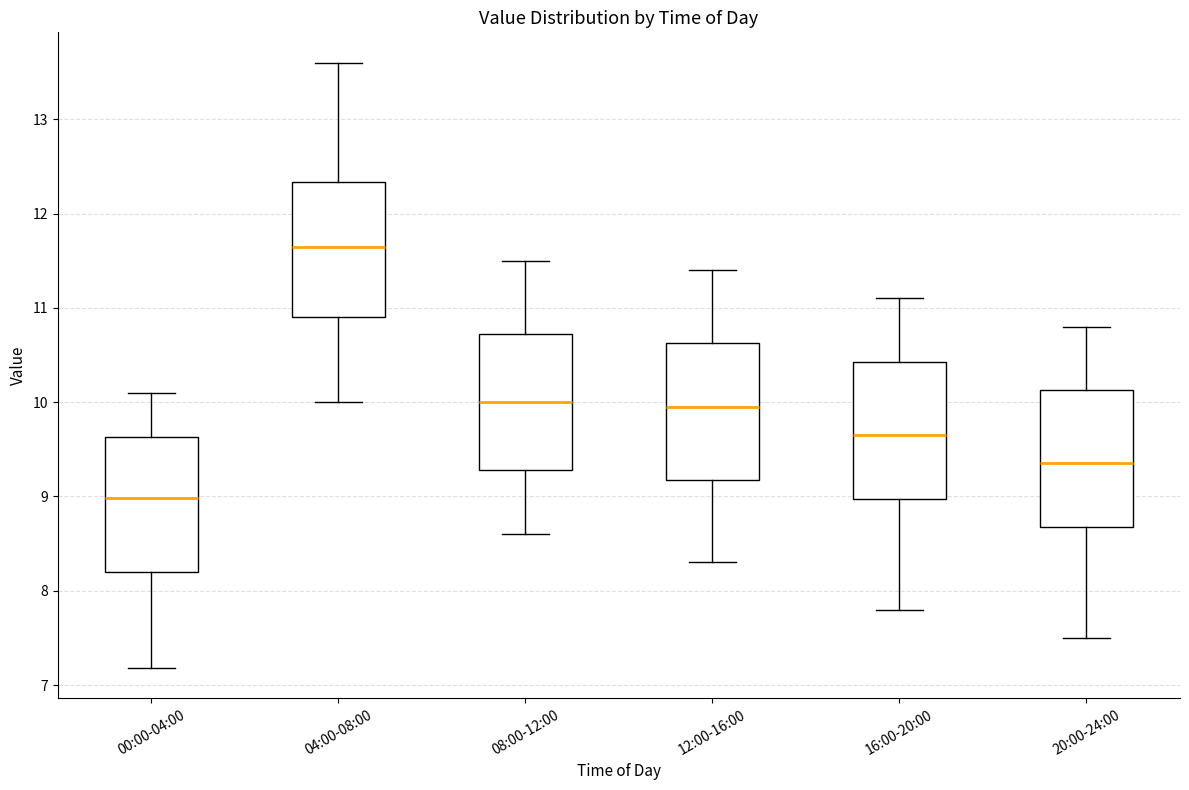

Where does the median line of the box for 20:00-24:00 sit on the y-axis? The values are not printed on the chart, so give them approximately, as read against the axis.

9.4